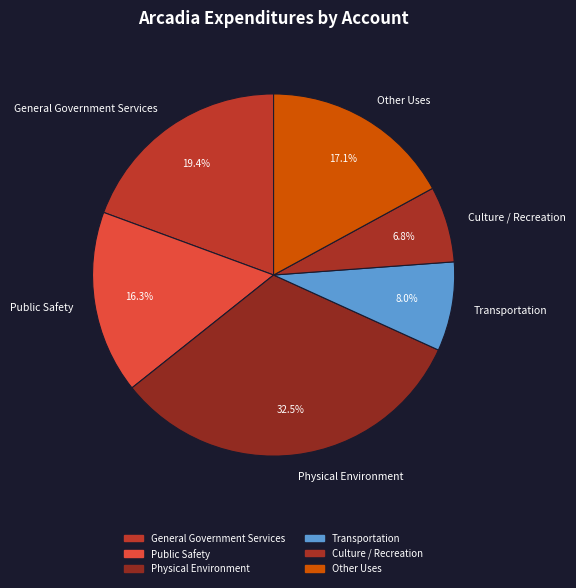

To the nearest percent, what portion does Transportation represent?

8%